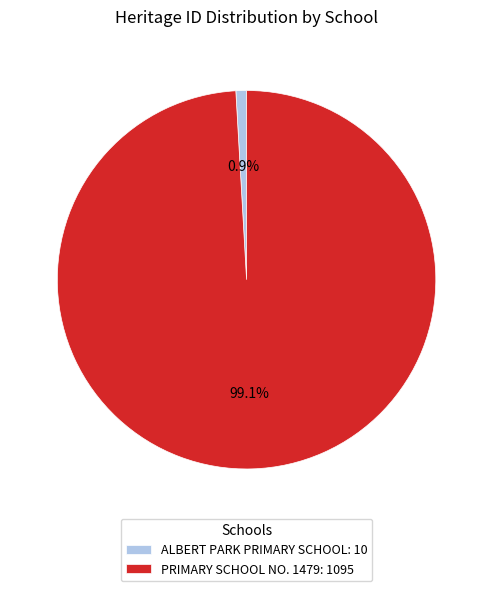

Is the sum of PRIMARY SCHOOL NO. 1479 and ALBERT PARK PRIMARY SCHOOL greater than half?

Yes